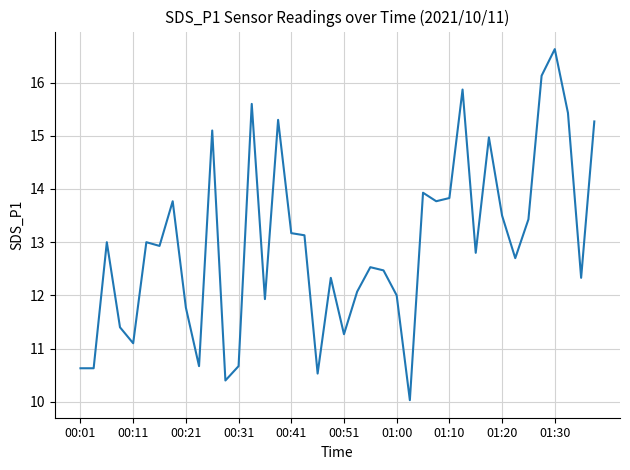

What is the maximum value shown in the chart?

16.6